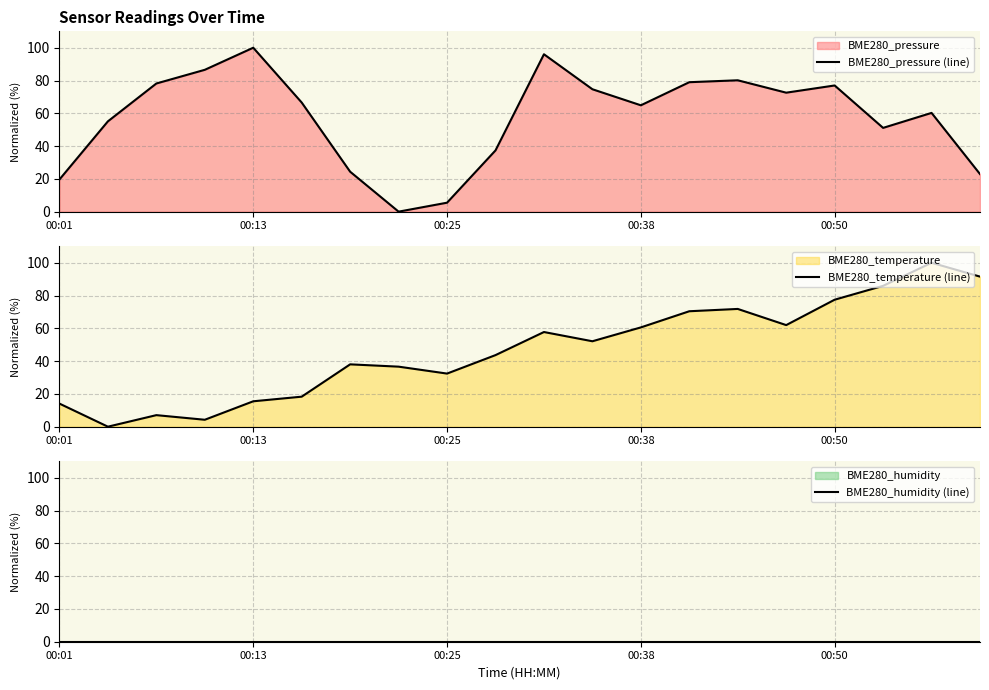

What is the average value of the BME280_temperature (line) series?

47.0